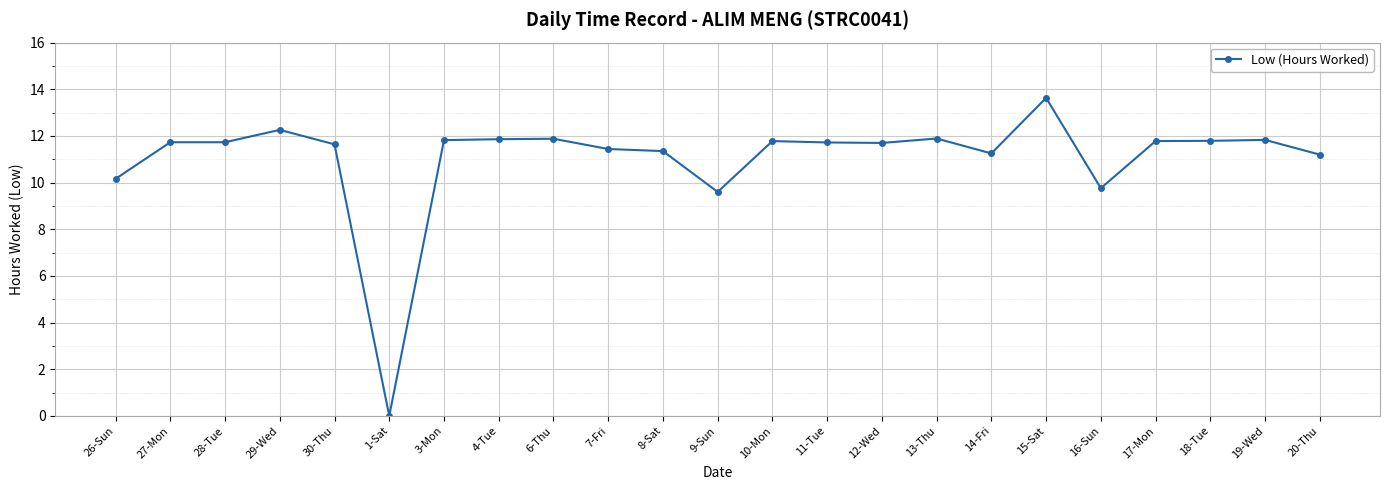

Where does the data first go above 11?

27-Mon